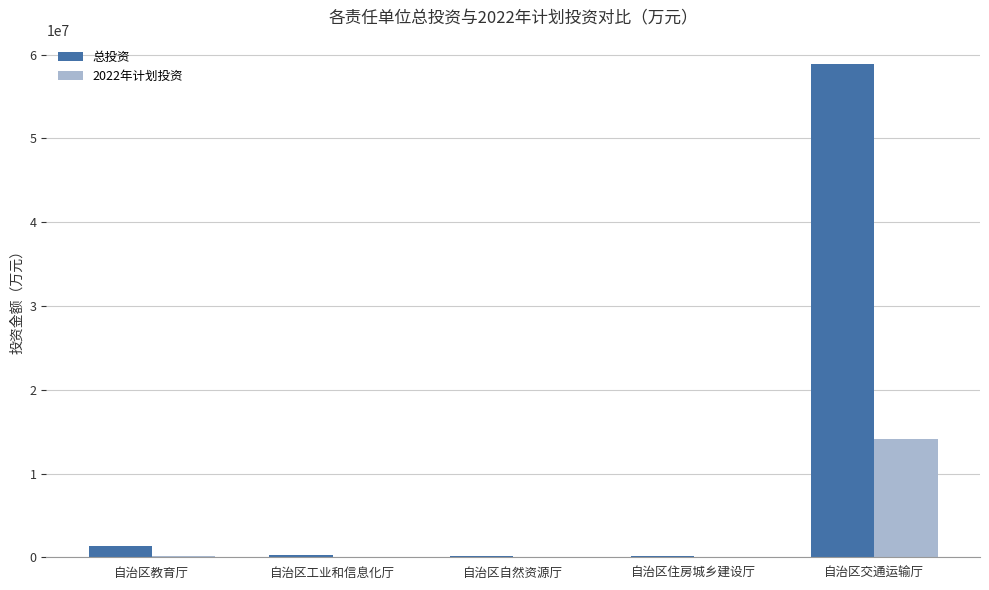

Which series changed the most between 自治区自然资源厅 and 自治区交通运输厅?

总投资